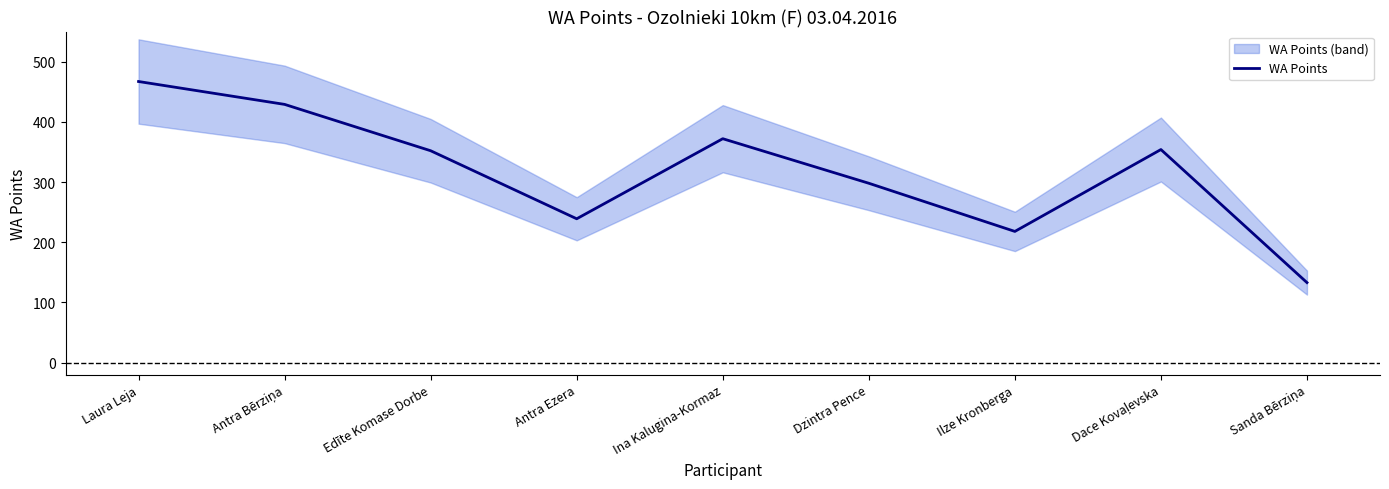

What is the label of the 7th point from the left?

Ilze Kronberga